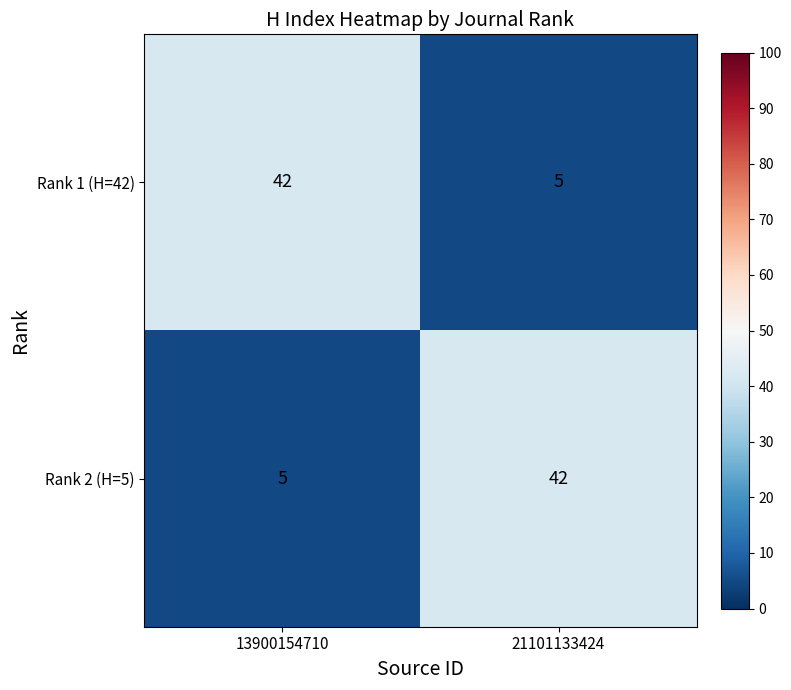

What is the total value across all series at 21101133424?

47